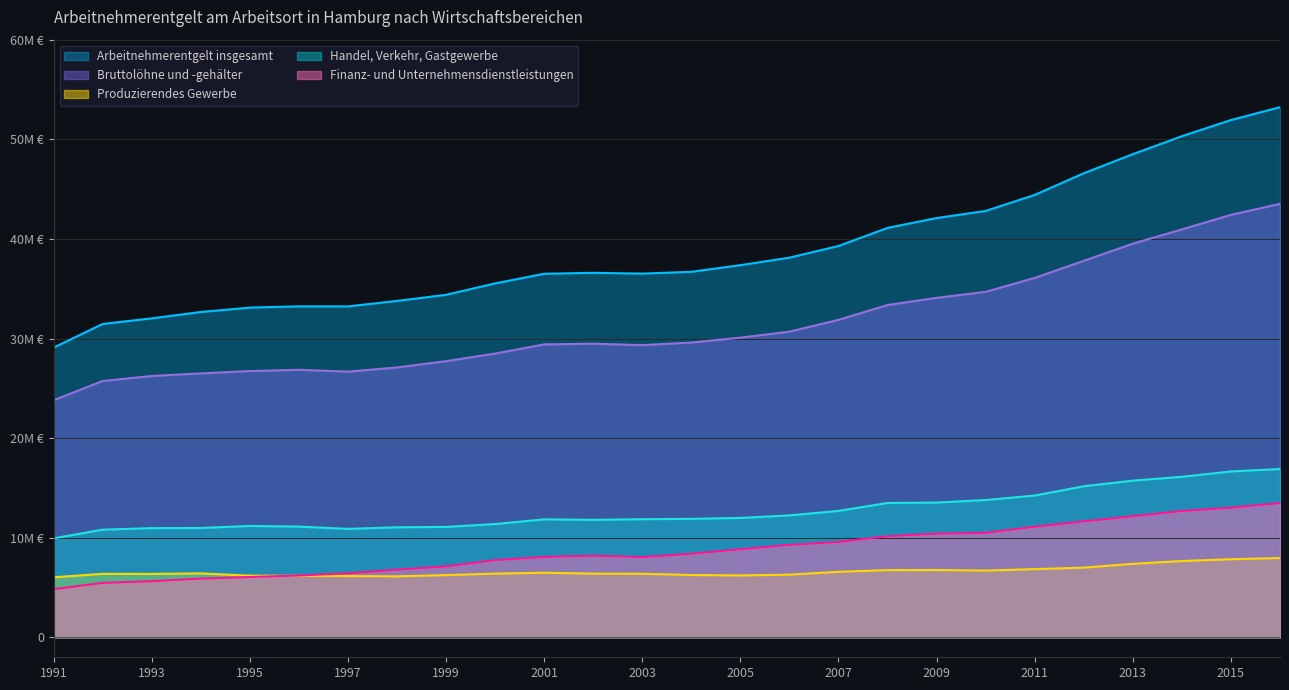

How many lines are shown in the chart?

5